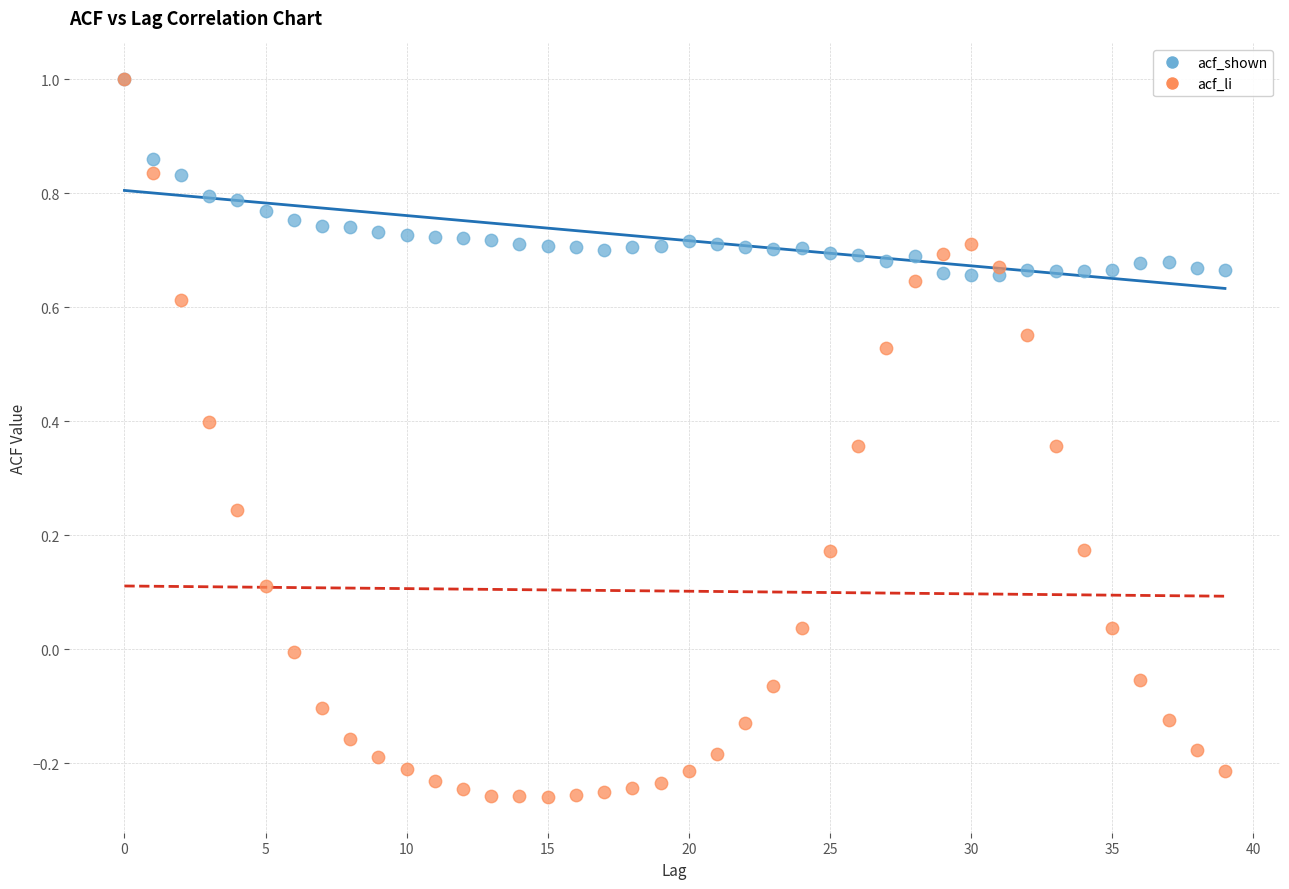

Which series contains the lowest Y value?

acf_li